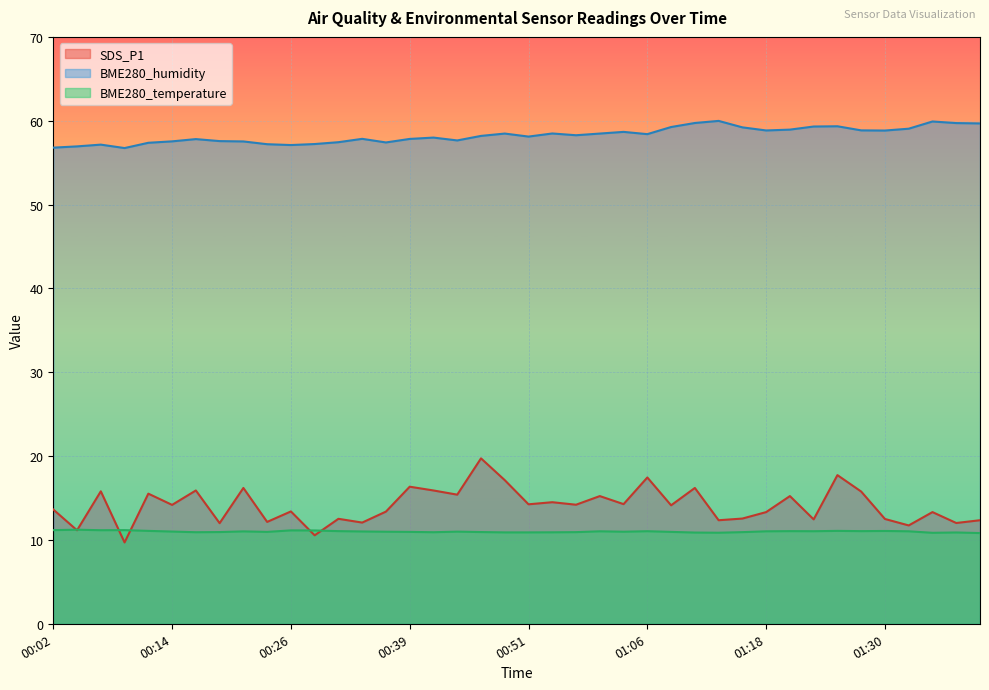

Where is the first local maximum for BME280_temperature?

00:04